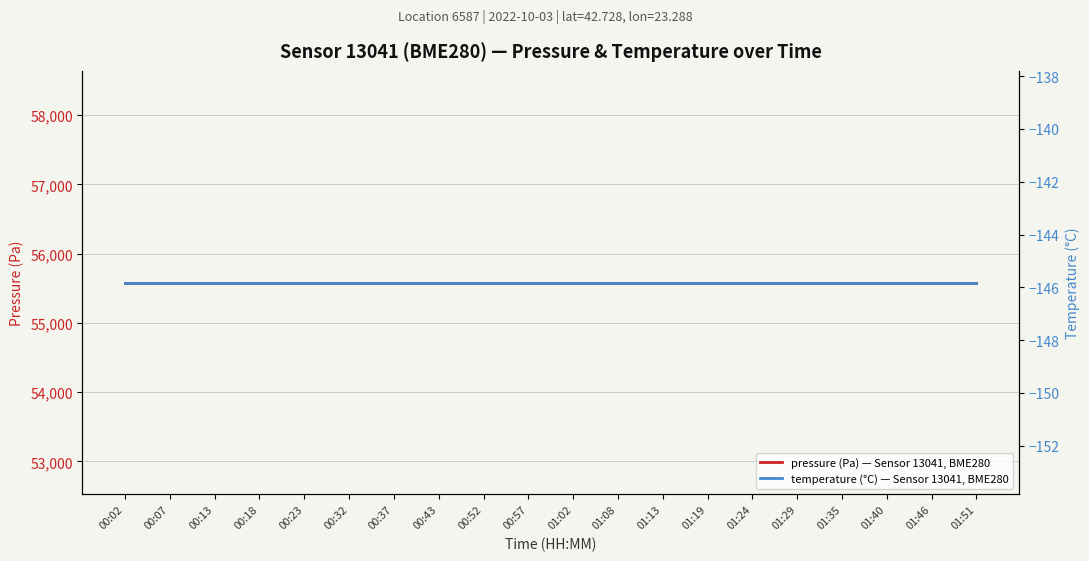

What is the spread (max minus min) of values at 00:07?

55727.9